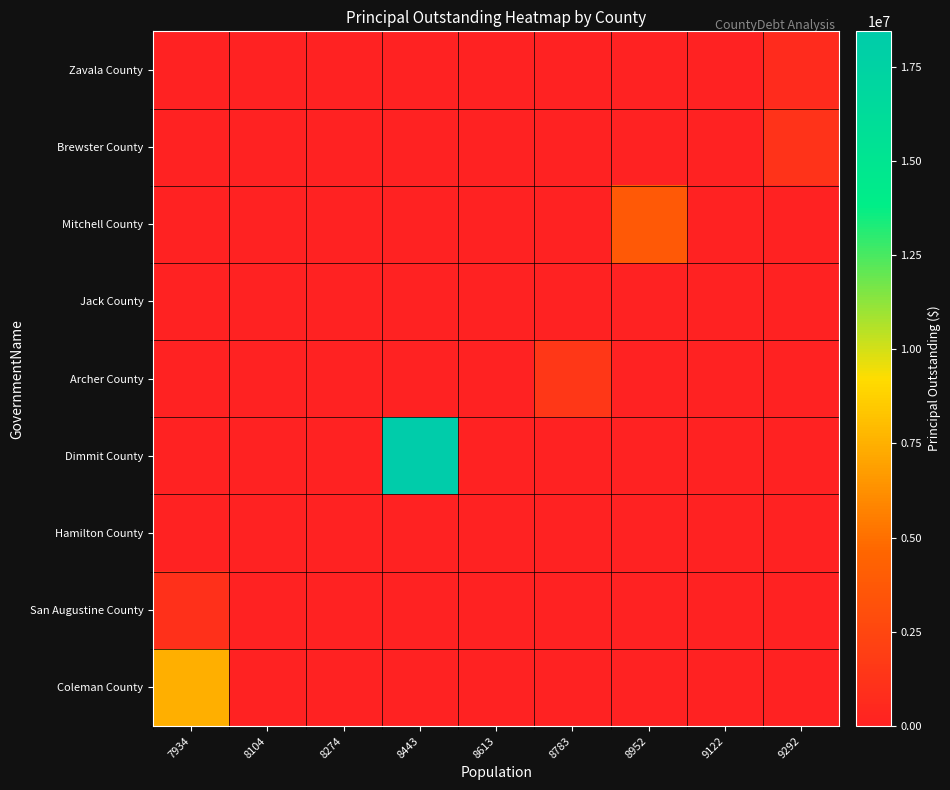

Which category has the highest value across all series?

8443